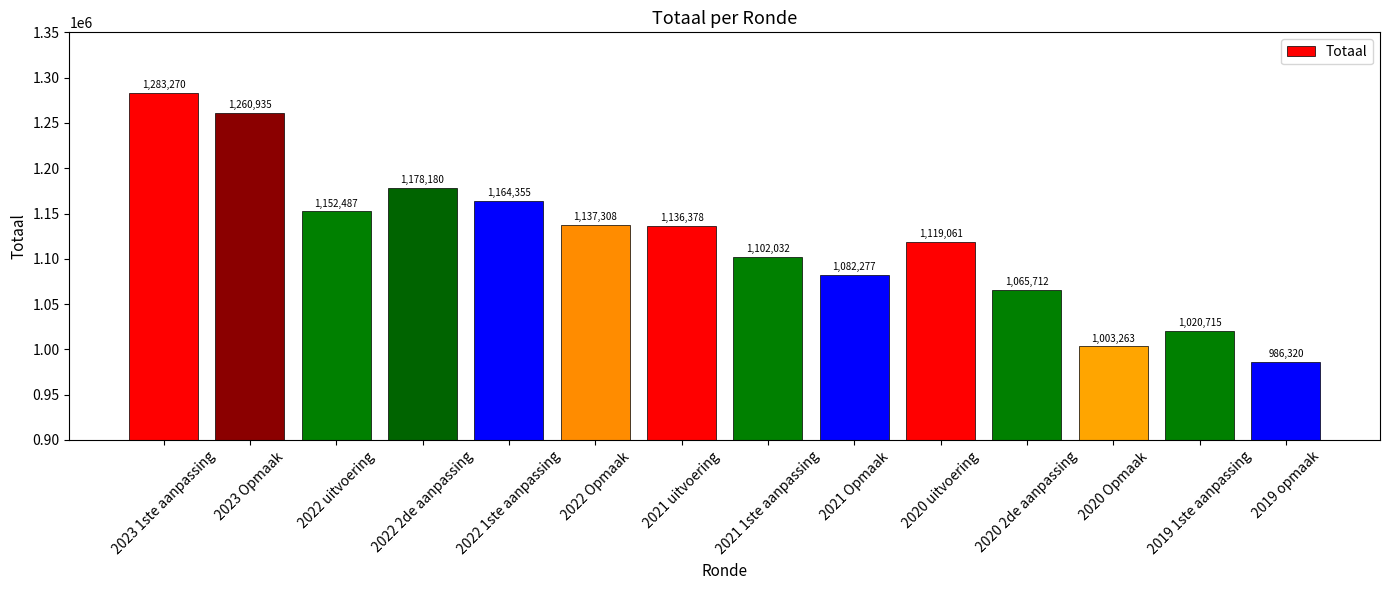

What is the label of the 6th bar from the left?

2022 Opmaak